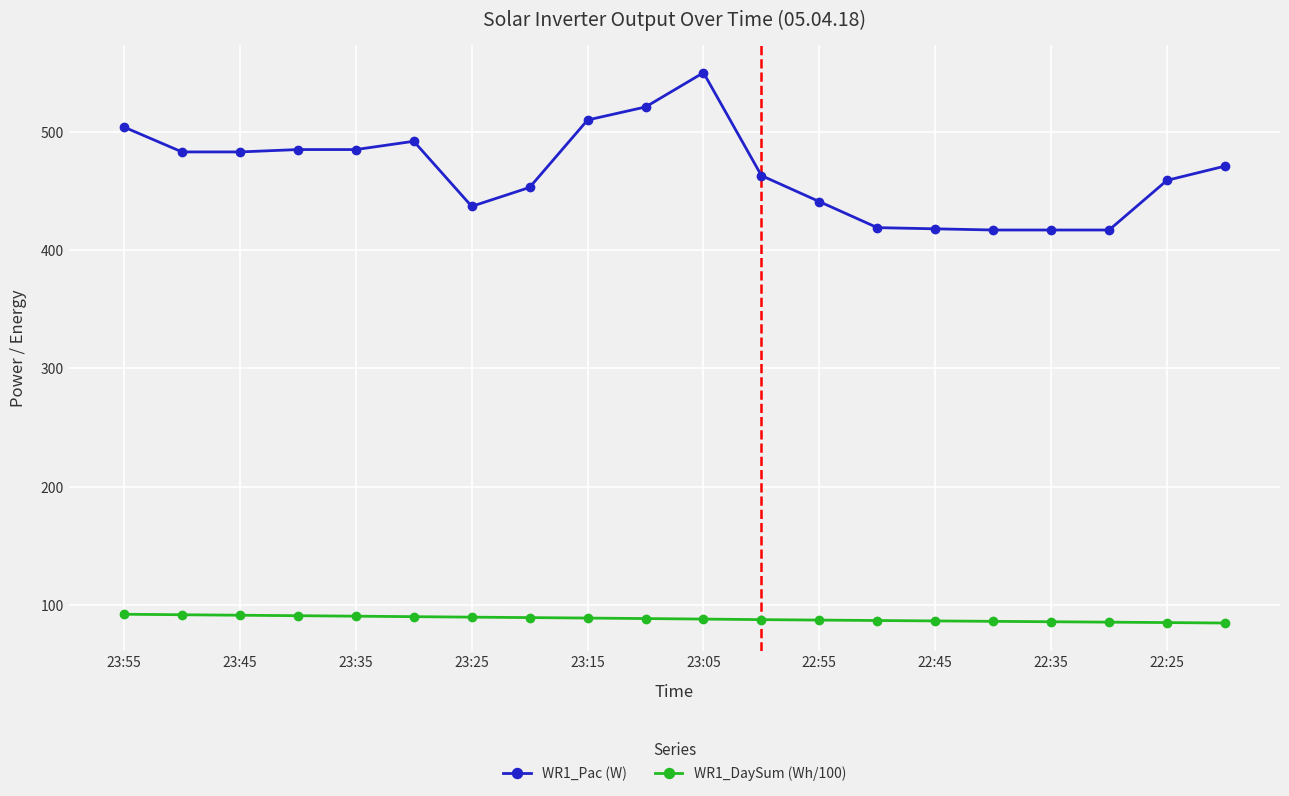

What is the value of the WR1_DaySum (Wh/100) point at the 6th from the left?

90.2